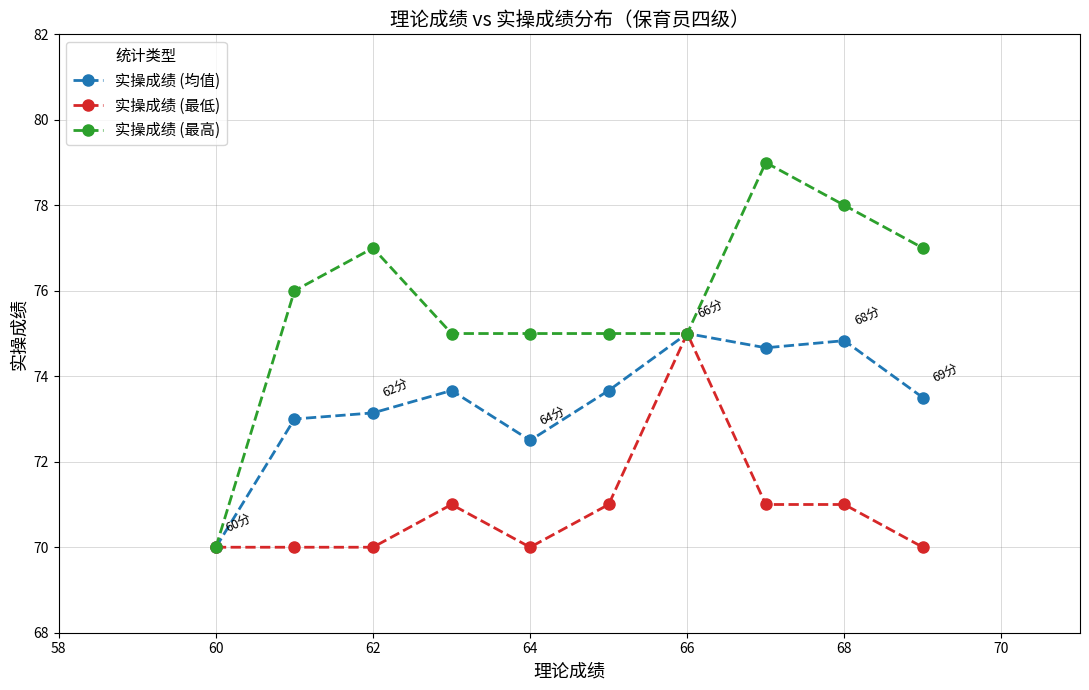

Rank the series by their average value, from lowest to highest.

实操成绩 (最低), 实操成绩 (均值), 实操成绩 (最高)